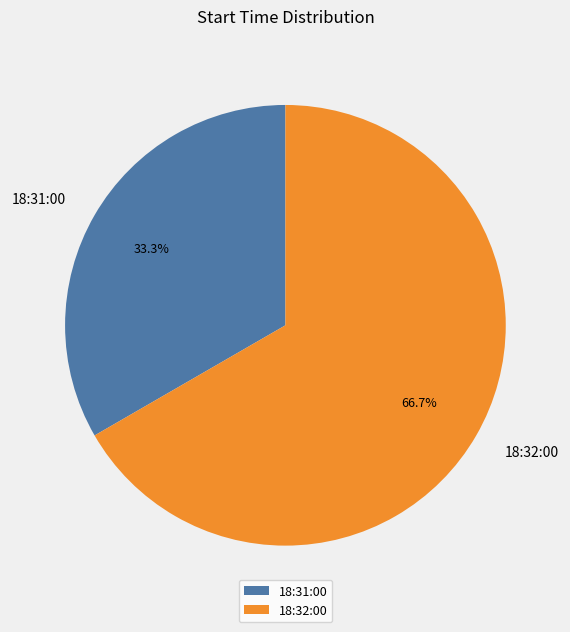

What percentage is the 18:31:00 slice, to the nearest percent?

33%